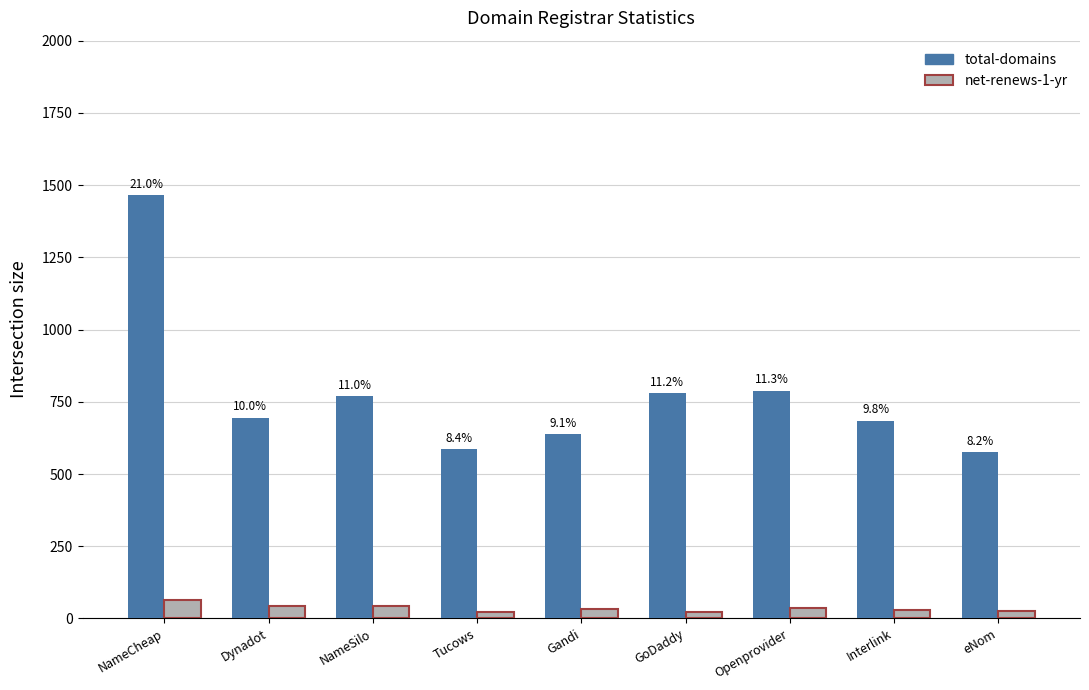

Are the bars horizontal?

No